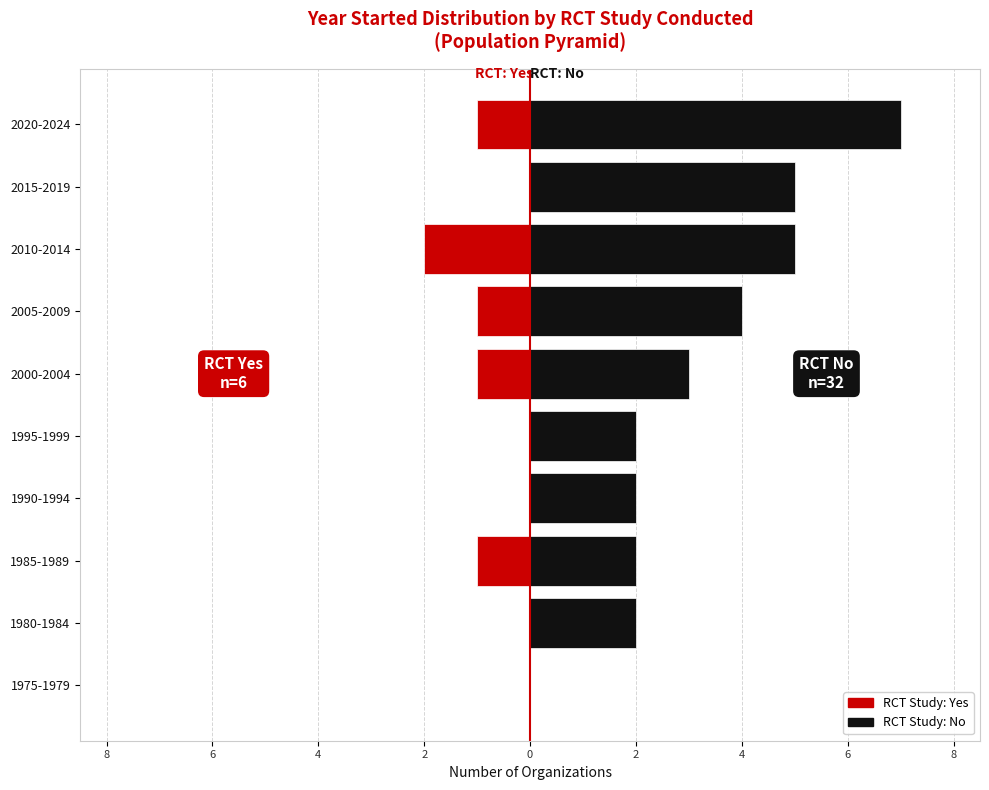

True or false: RCT: No has a value of 12 at 2020-2024.

False